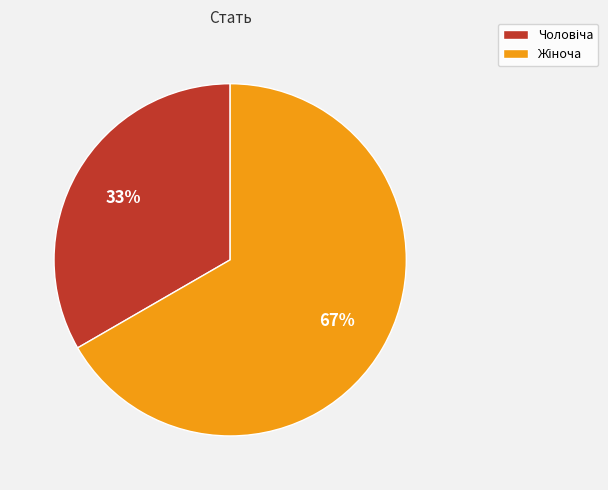

To the nearest percent, what is the average slice percentage?

50%